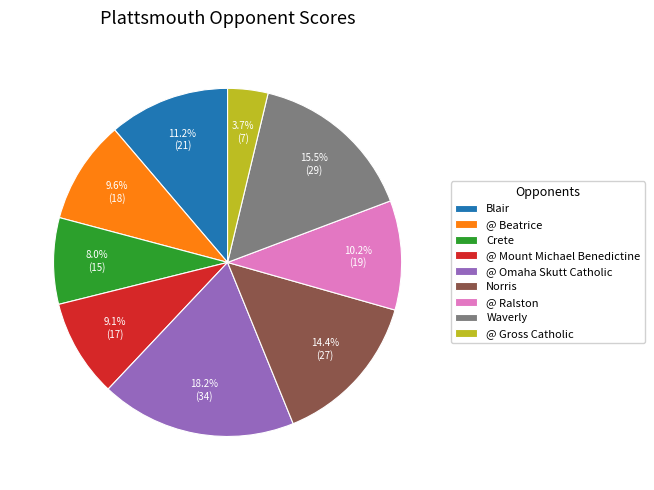

Combined, do @ Beatrice and Blair account for over 50%?

No